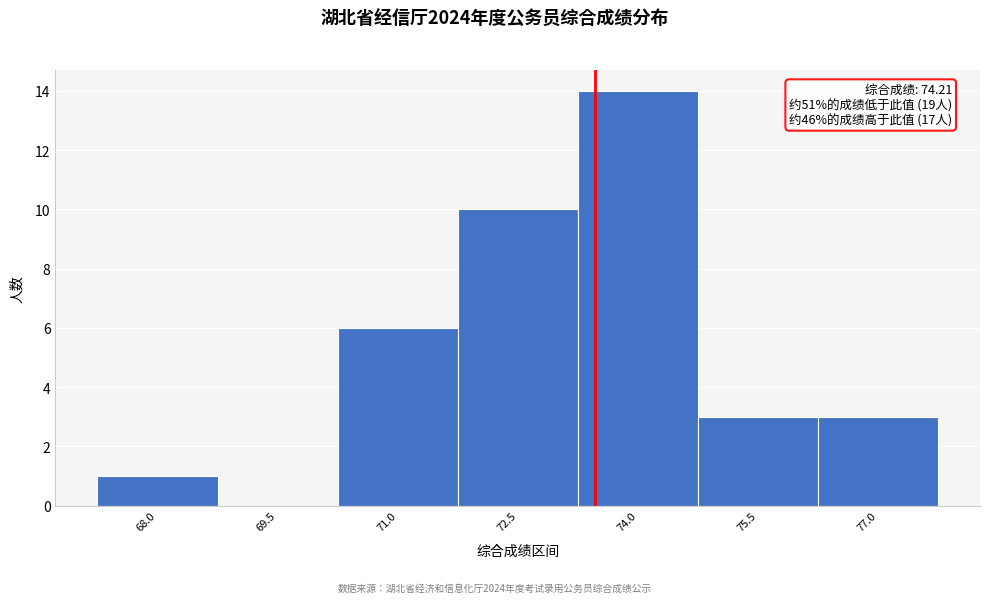

Reading left to right, list all the values displayed in this chart.

68.0=1	69.5=0	71.0=6	72.5=10	74.0=14	75.5=3	77.0=3